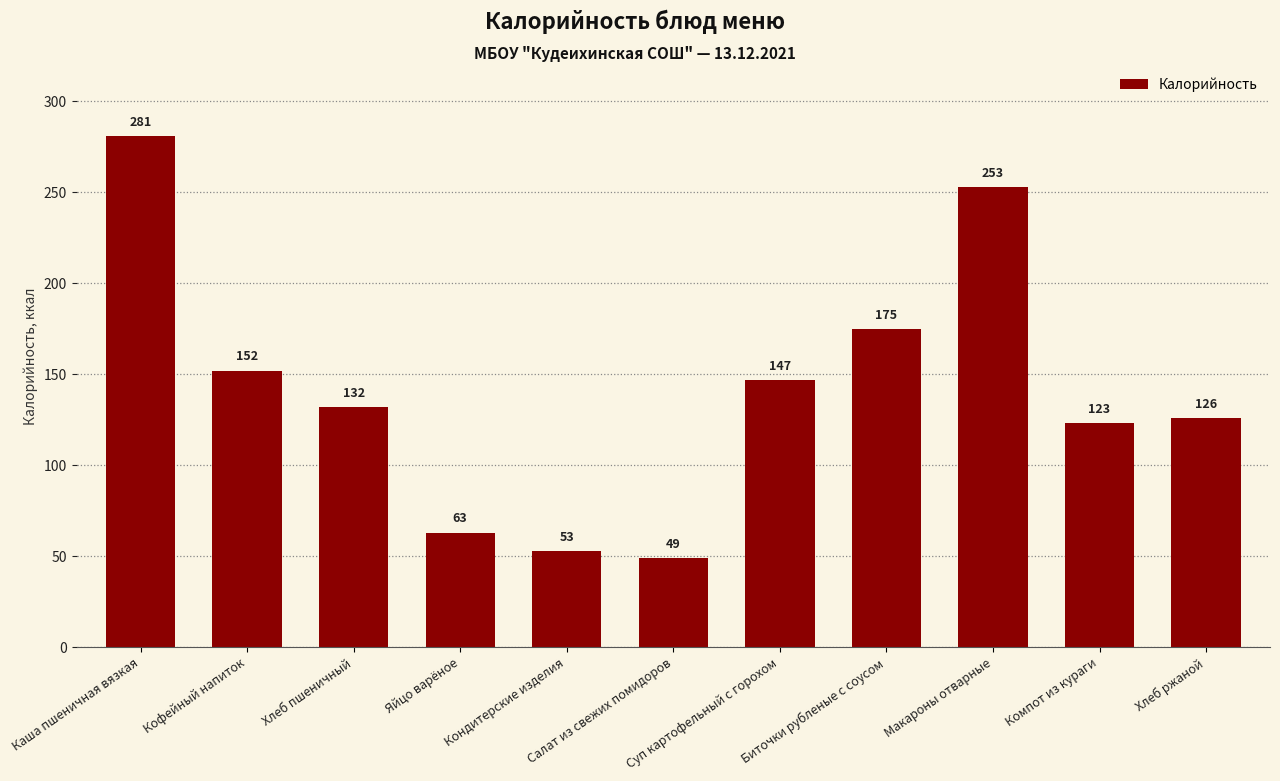

List the labels in order of value, smallest first.

Салат из свежих помидоров, Кондитерские изделия, Яйцо варёное, Компот из кураги, Хлеб ржаной, Хлеб пшеничный, Суп картофельный с горохом, Кофейный напиток, Биточки рубленые с соусом, Макароны отварные, Каша пшеничная вязкая